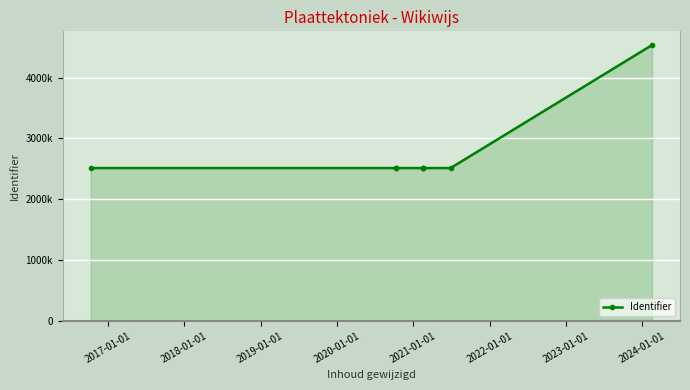

How many lines are shown in the chart?

1